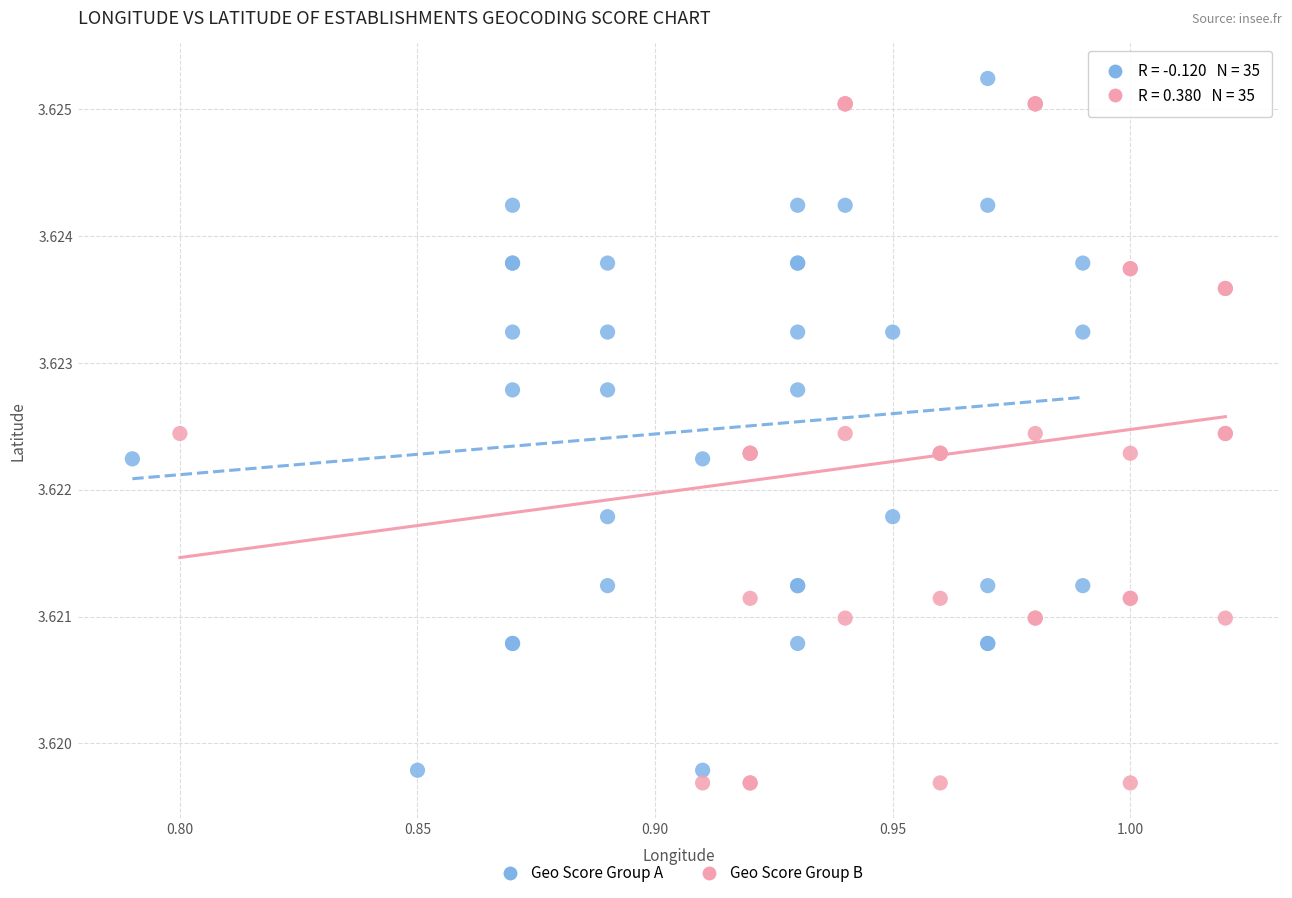

What are all the series names shown in the legend?

Geo Score Group A, Geo Score Group B